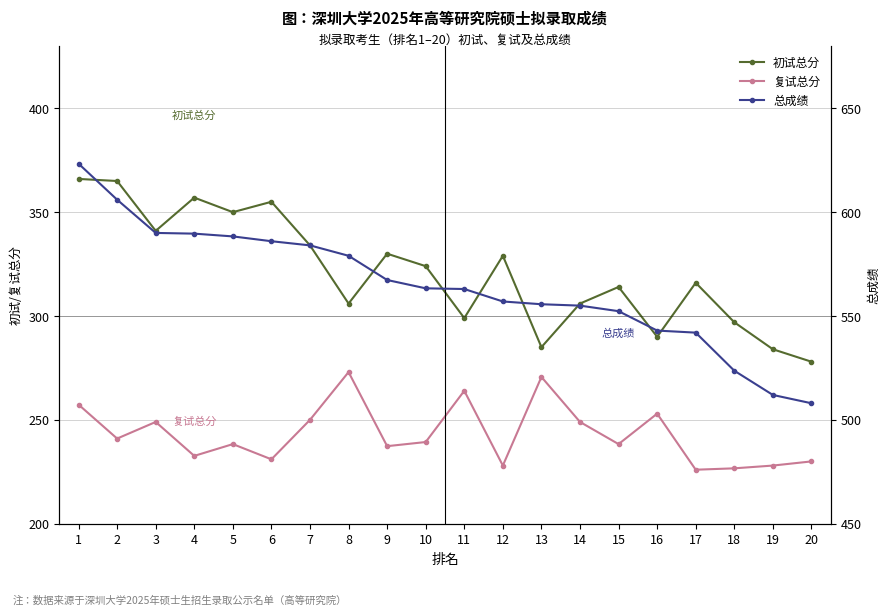

List the labels in order of 总成绩 value, smallest first.

20, 19, 18, 17, 16, 15, 14, 13, 12, 11, 10, 9, 8, 7, 6, 5, 4, 3, 2, 1